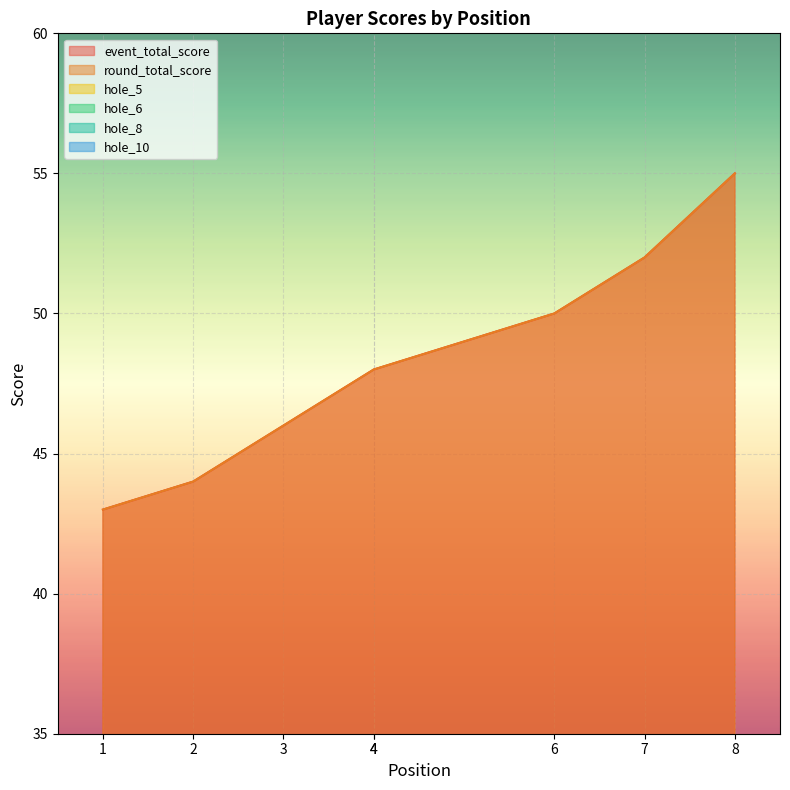

True or false: round_total_score and hole_5 cross at least once.

False